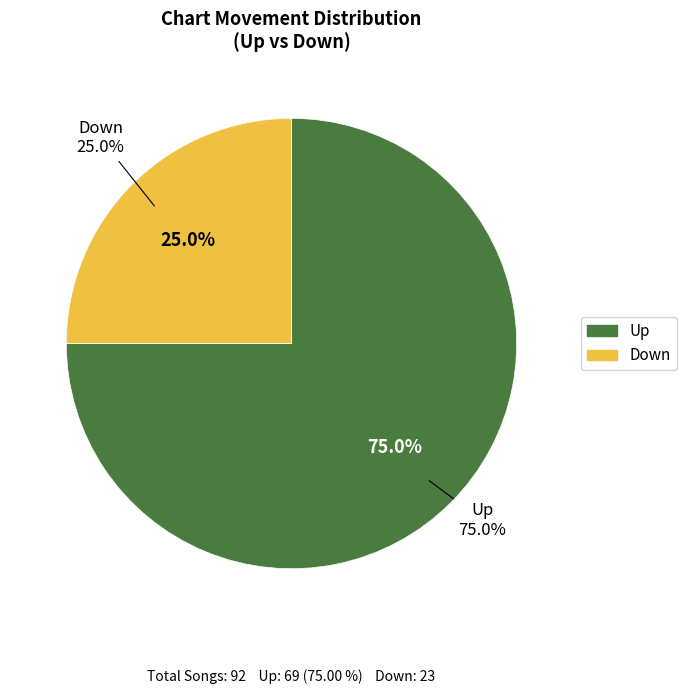

Between Down and Up, which is larger?

Up